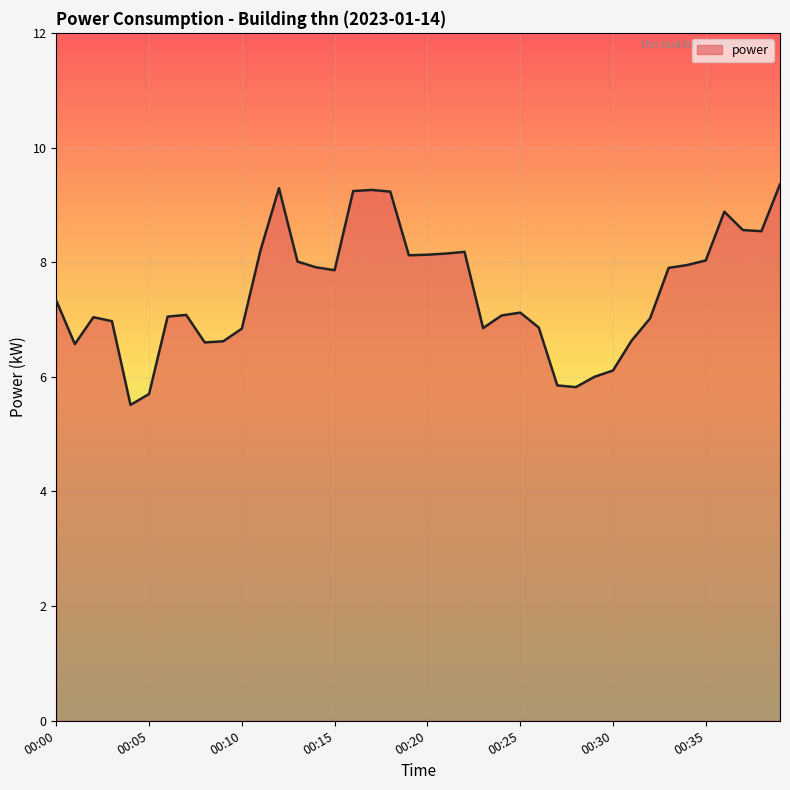

What is the maximum value shown in the chart?

9.4